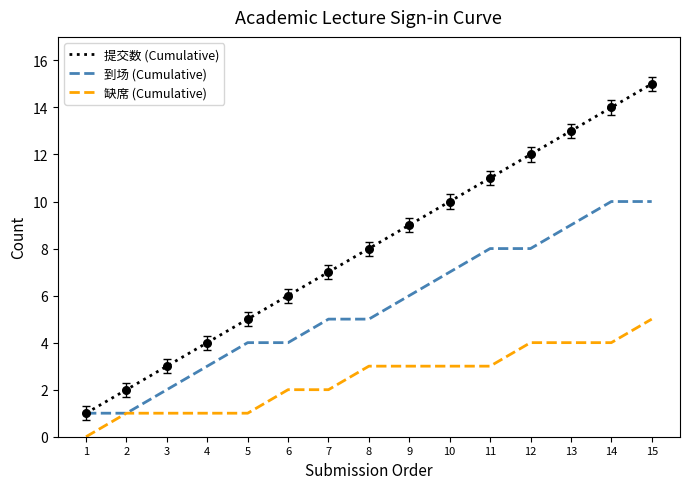

Which series has the largest total across all categories?

提交数 (Cumulative)